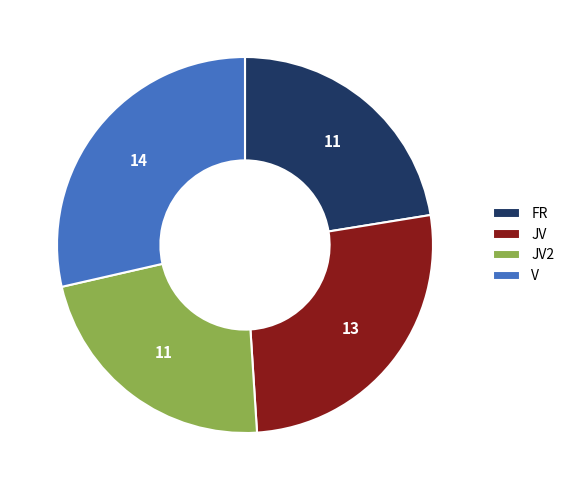

Between JV2 and JV, which is larger?

JV